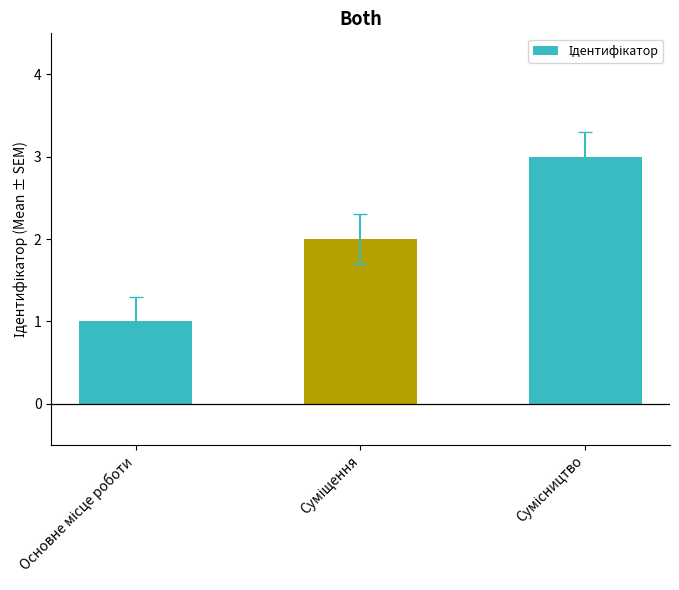

What is the greatest value displayed?

3